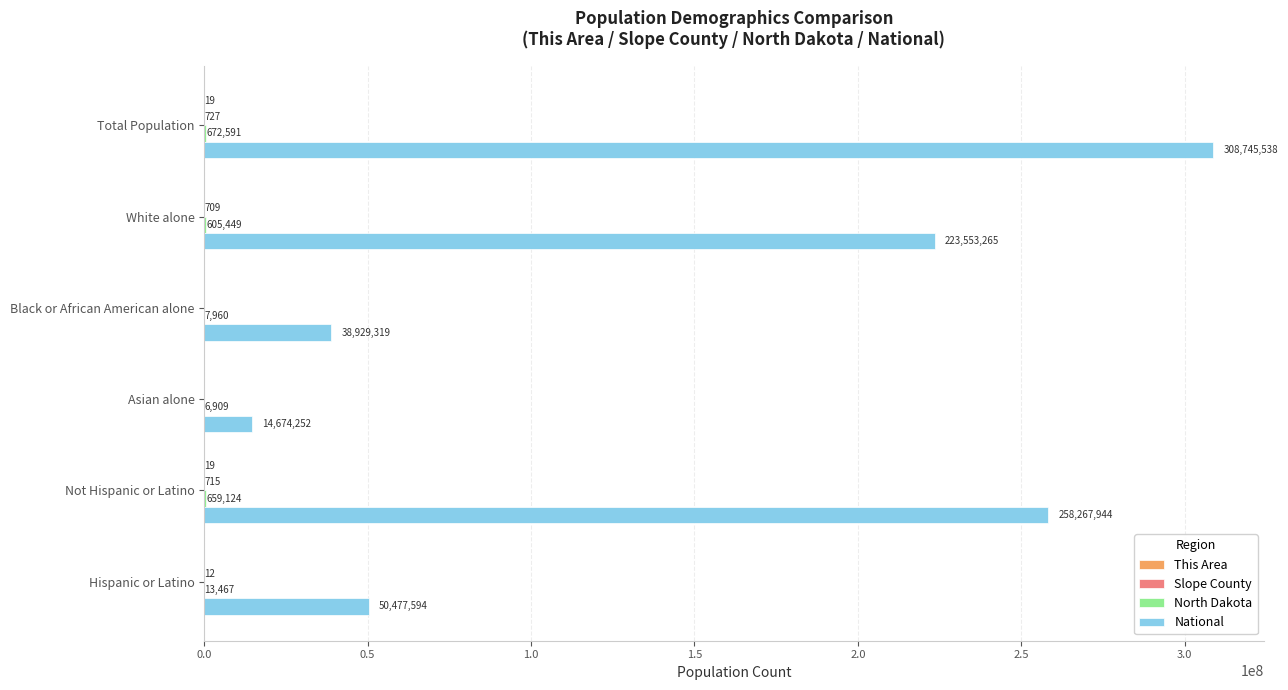

What is the maximum value for National?

308745538